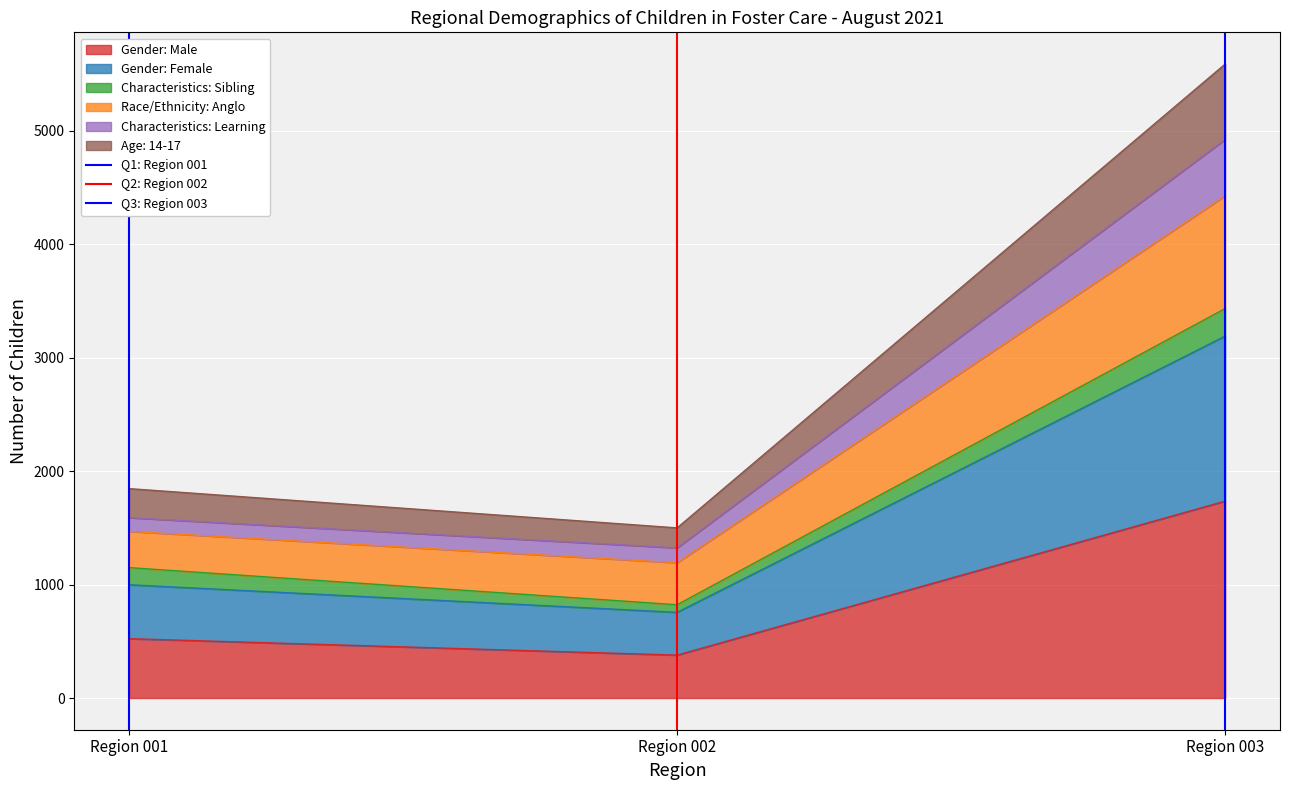

How many data points in Q2: Region 002 are less than 1?

1